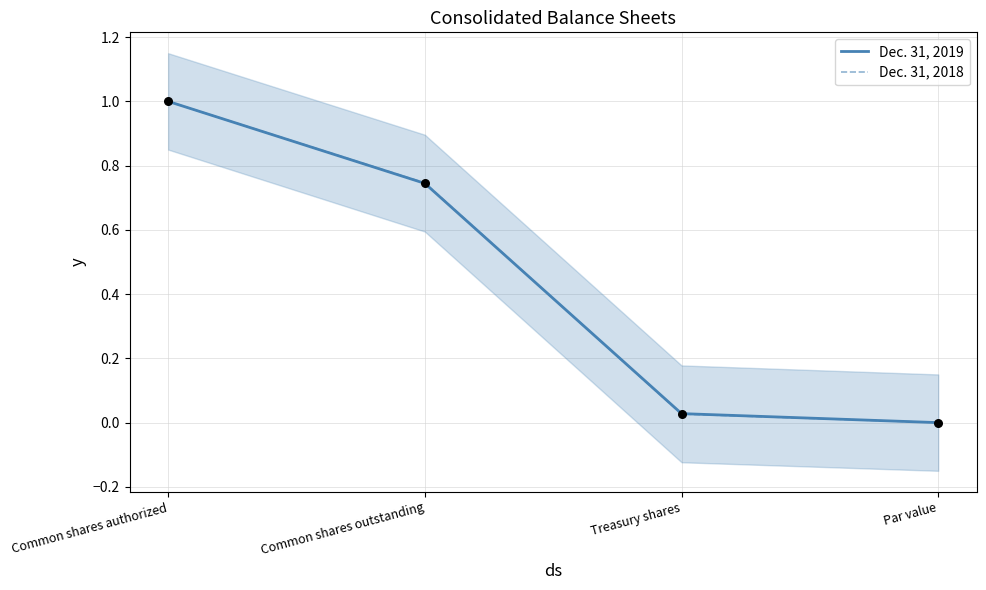

Which series has the largest Y range (max minus min)?

Dec. 31, 2019